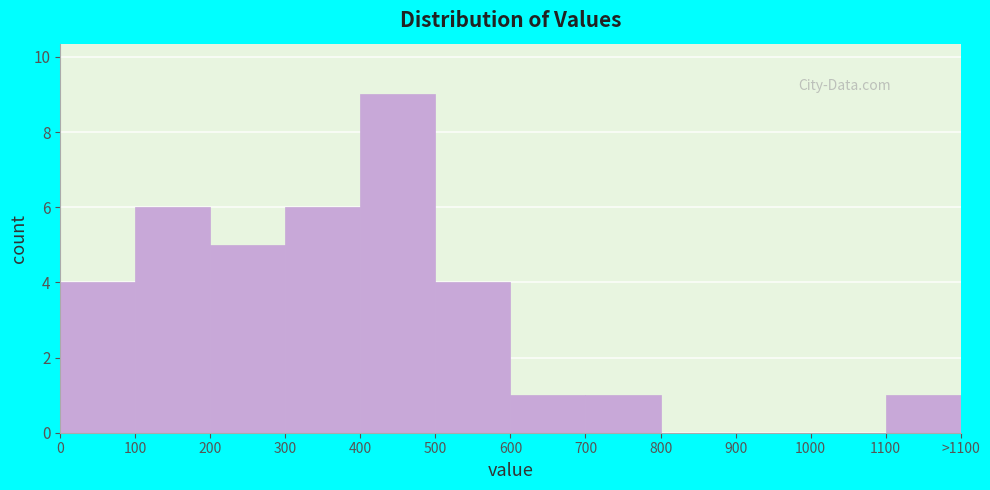

Reading left to right, transcribe all the data shown in this chart.

0=4	100=6	200=5	300=6	400=9	500=4	600=1	700=1	800=0	900=0	1000=0	1100=1